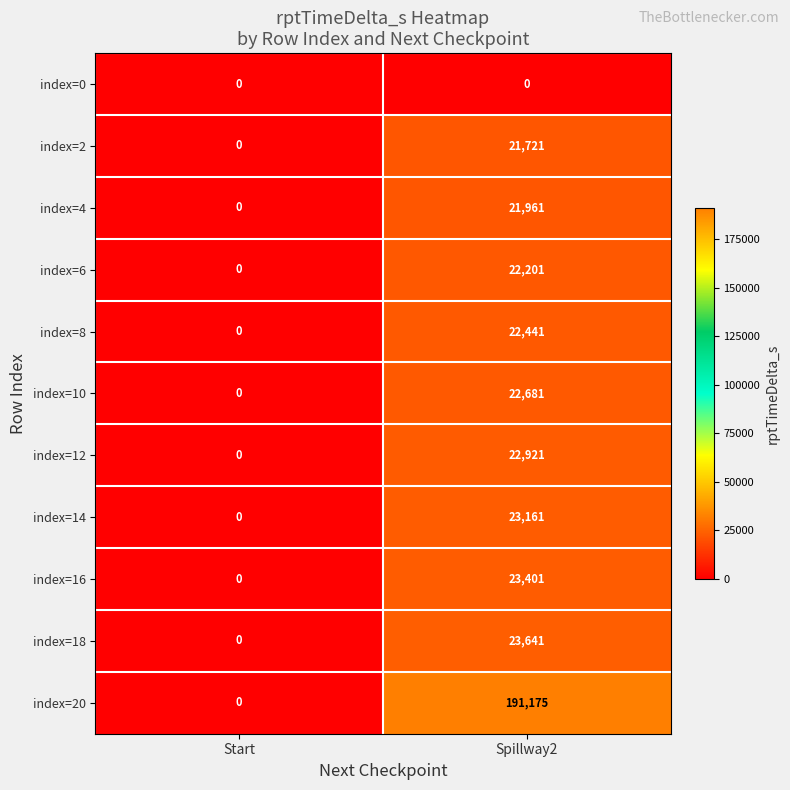

What is the difference between the index=2 values at Spillway2 and Start?

21721